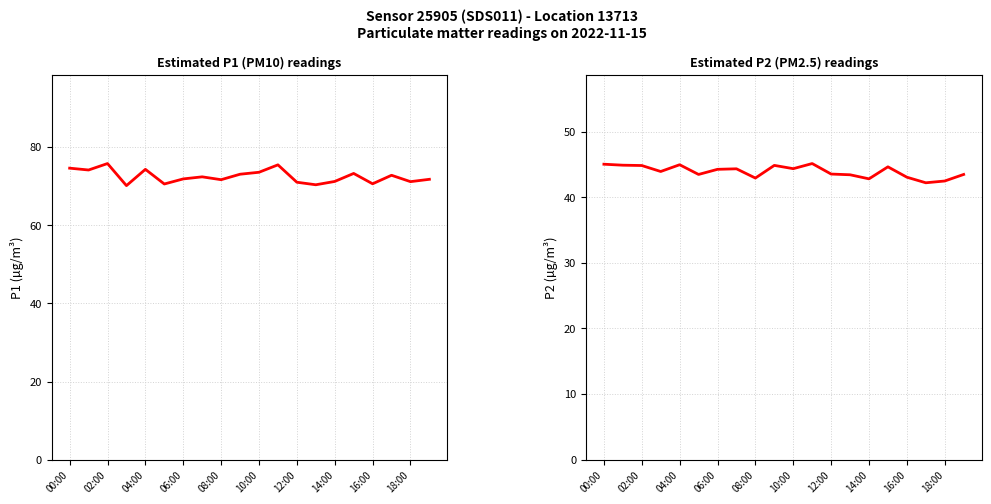

What is the total value across all series at 18:00?

113.6